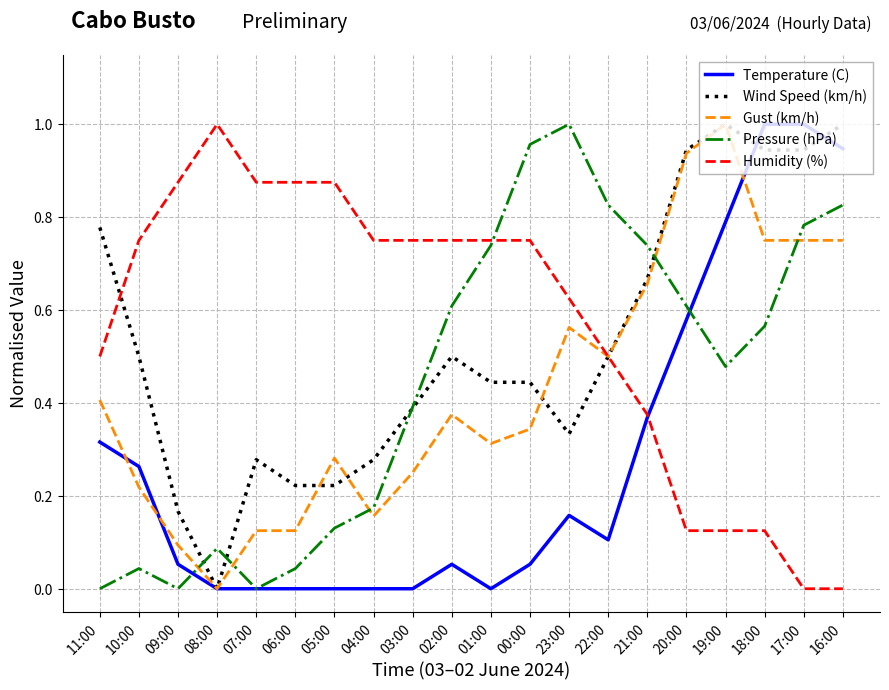

Between 04:00 and 22:00, which series saw the biggest shift?

Pressure (hPa)